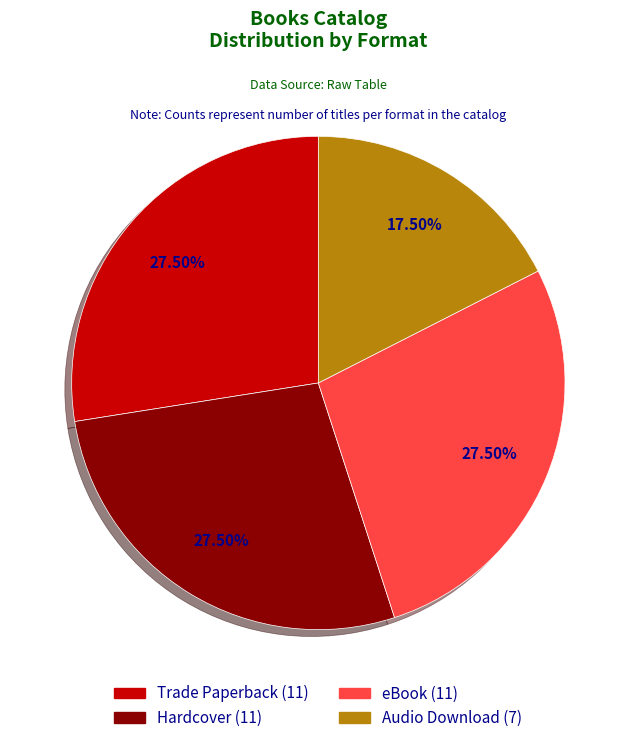

Combined, do Hardcover and Audio Download account for over 50%?

No